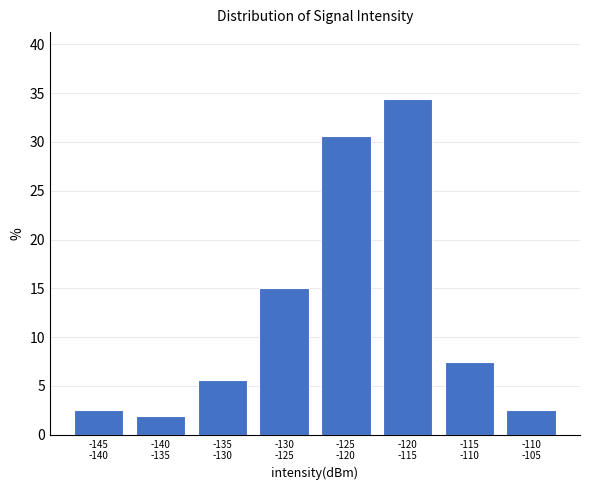

Reading left to right, transcribe all the data shown in this chart.

2.5	1.9	5.6	15.0	30.6	34.4	7.5	2.5